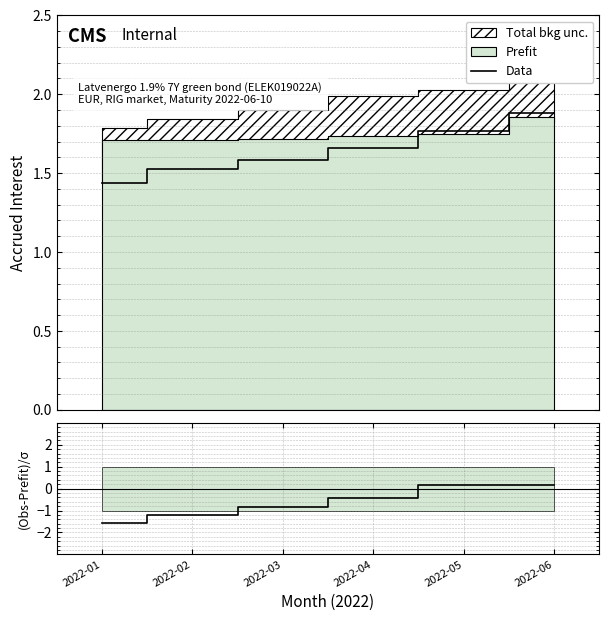

How many values exceed 0?

2